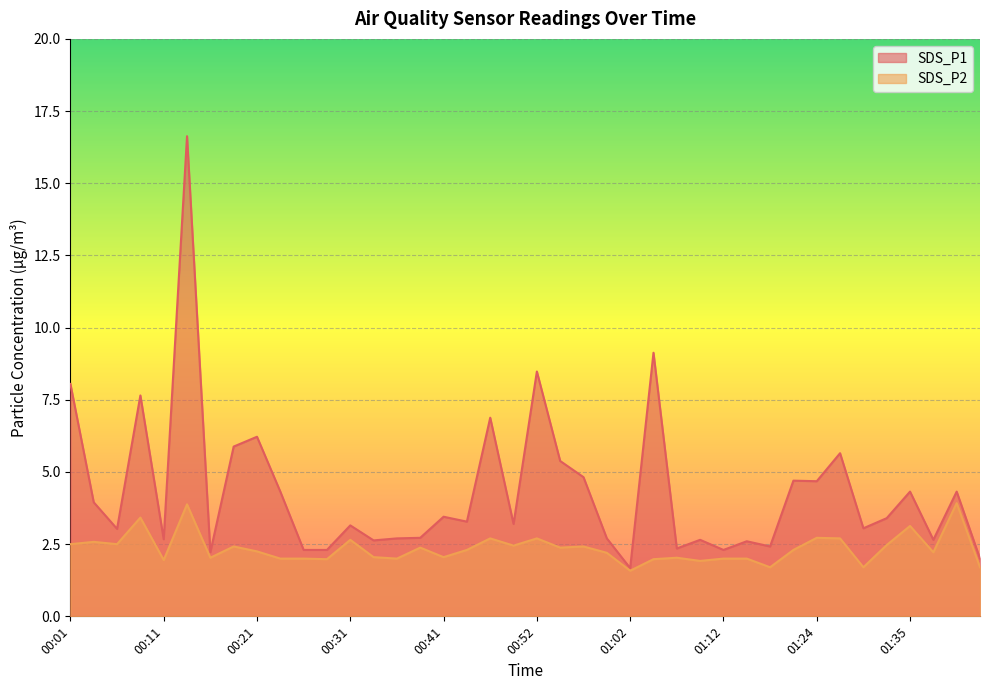

At which category does SDS_P1 reach its first local peak?

00:09